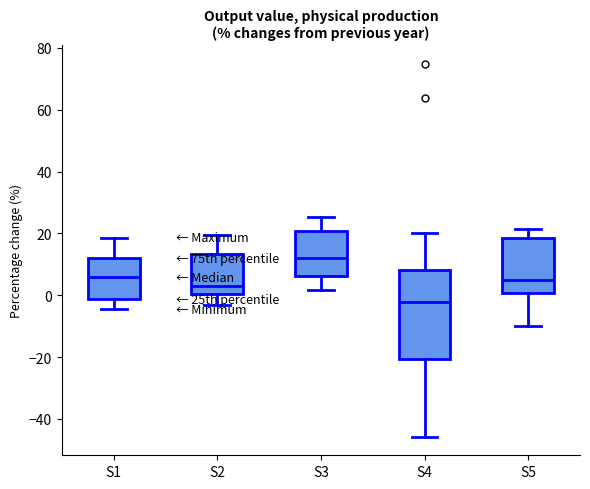

Which box is the tallest, from its lower edge to its upper edge?

S4